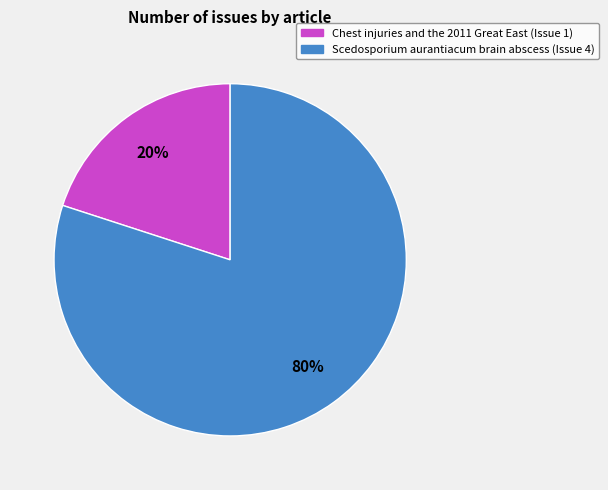

What is the largest slice in the pie chart?

Scedosporium aurantiacum brain abscess